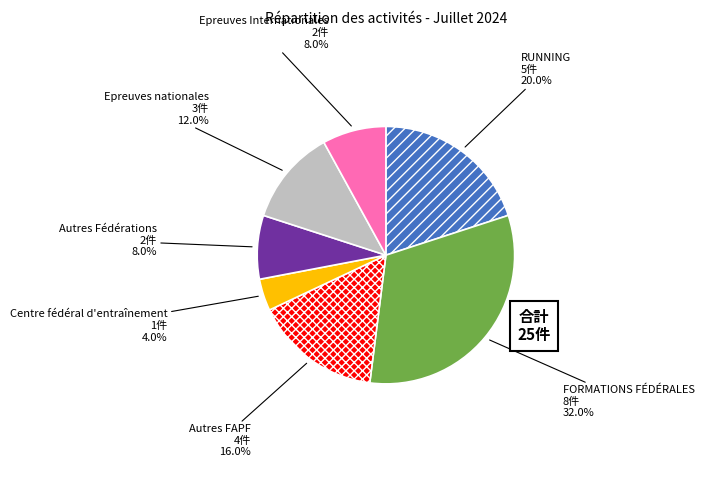

Does Centre fédéral d'entraînement account for over 50% of the chart?

No